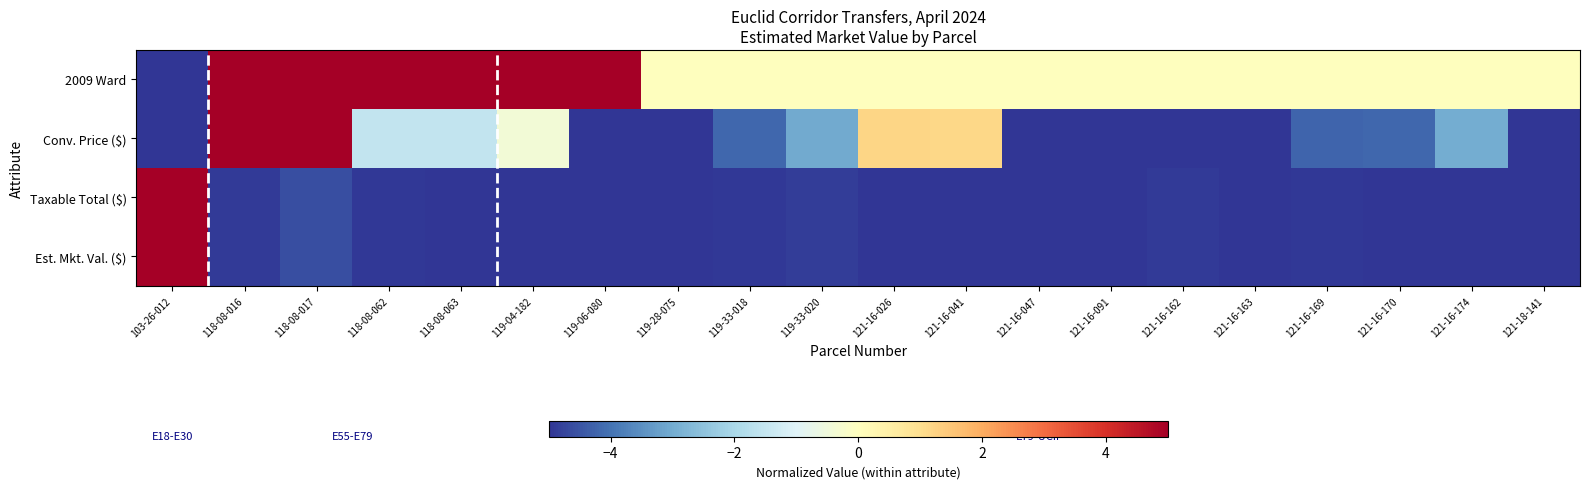

What is the difference between the highest and lowest values at 121-18-141?

5.0